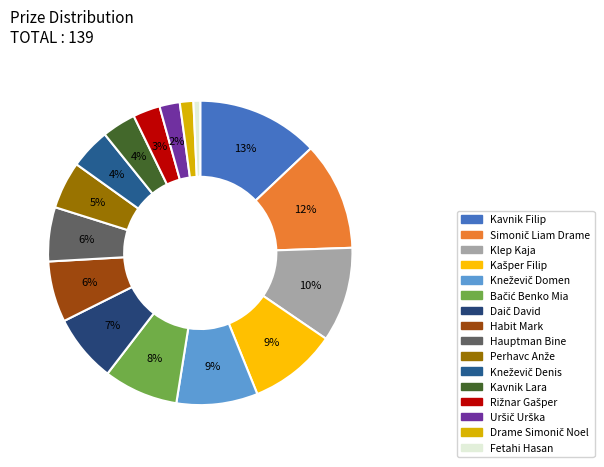

Rank the categories by value from lowest to highest.

Fetahi Hasan, Drame Simonič Noel, Uršič Urška, Rižnar Gašper, Kavnik Lara, Kneževič Denis, Perhavc Anže, Hauptman Bine, Habit Mark, Daič David, Bačić Benko Mia, Kneževič Domen, Kašper Filip, Klep Kaja, Simonič Liam Drame, Kavnik Filip